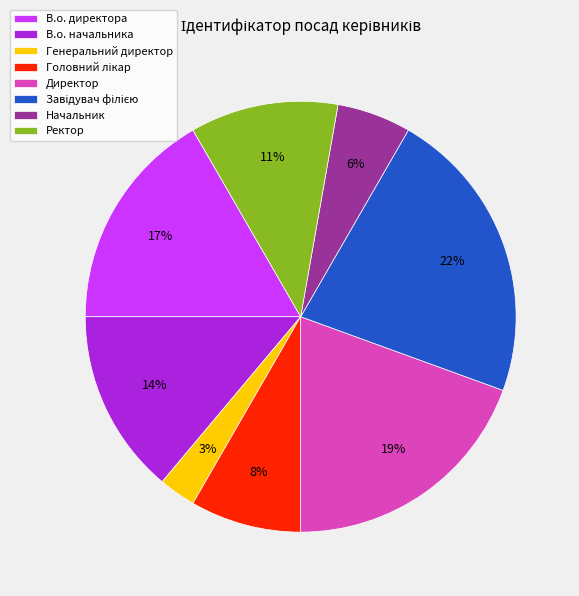

Is the sum of Директор and В.о. начальника greater than half?

No